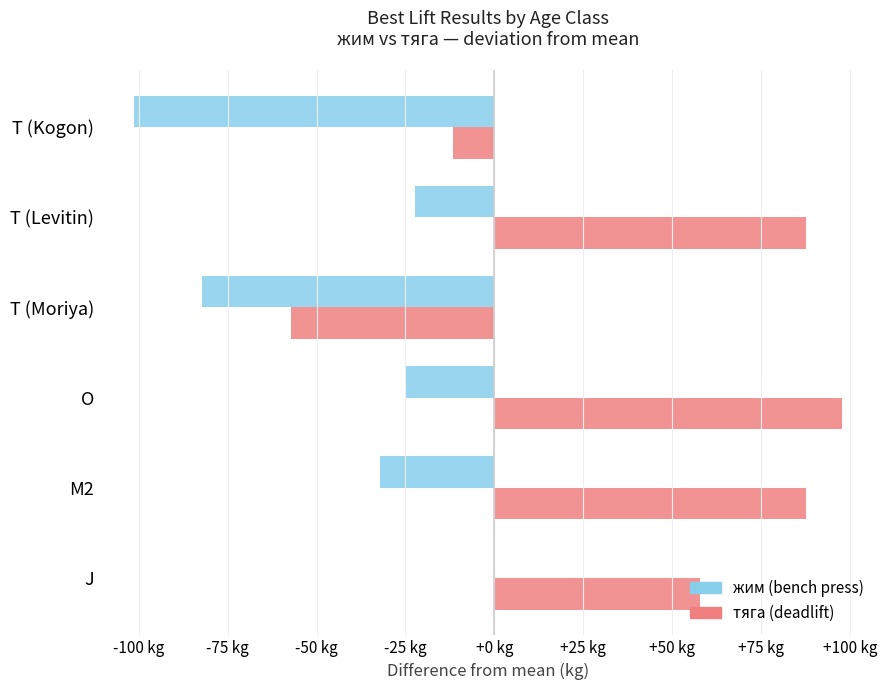

What is the minimum value shown in the chart?

-101.2